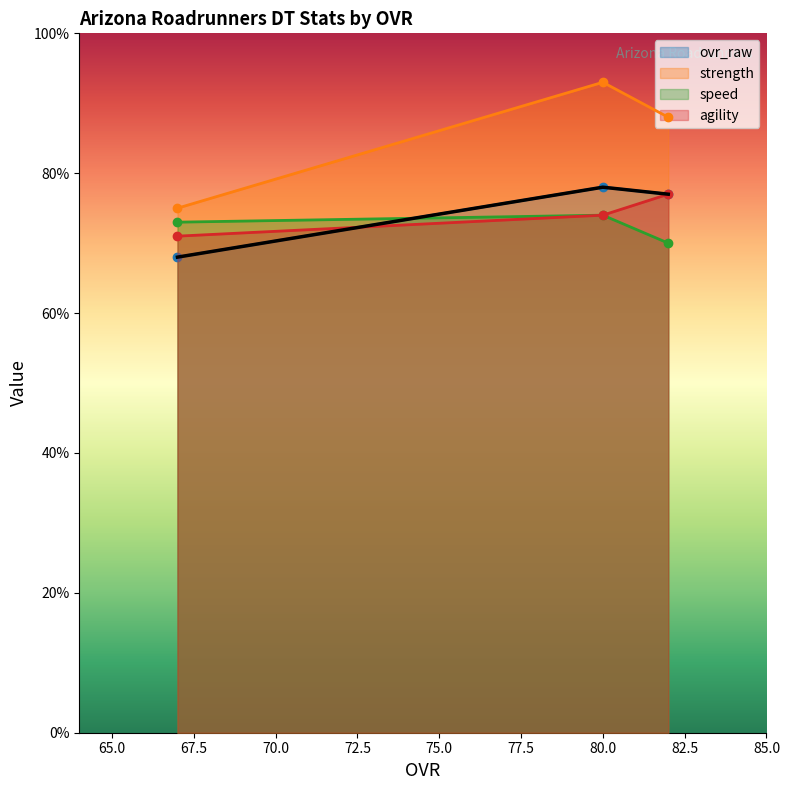

What is the difference between the speed values at 82 and 80?

18